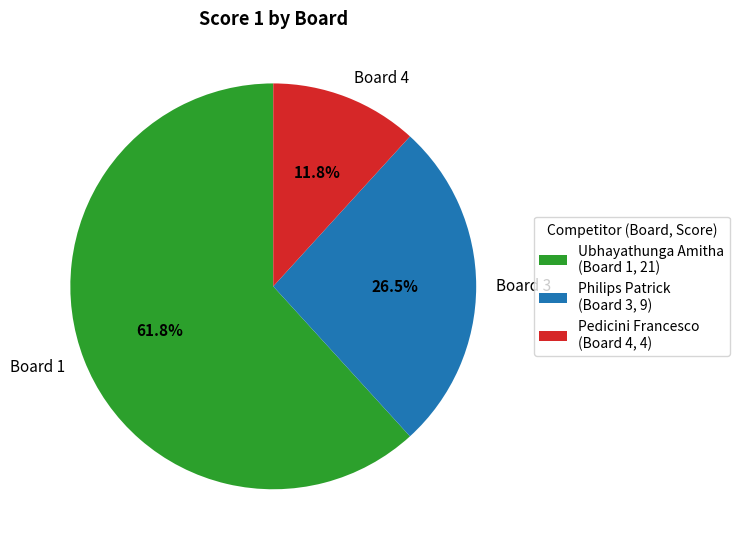

How many segments does this pie chart have?

3